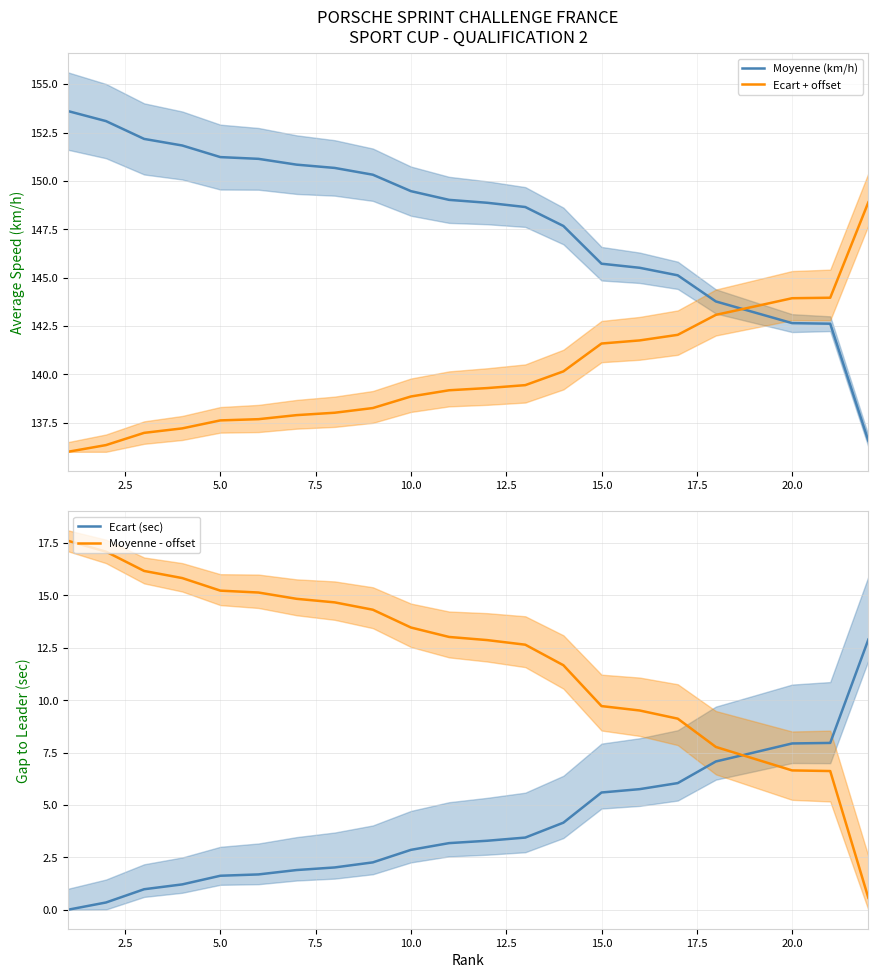

How many times do Ecart (sec) and Moyenne - offset cross each other?

1